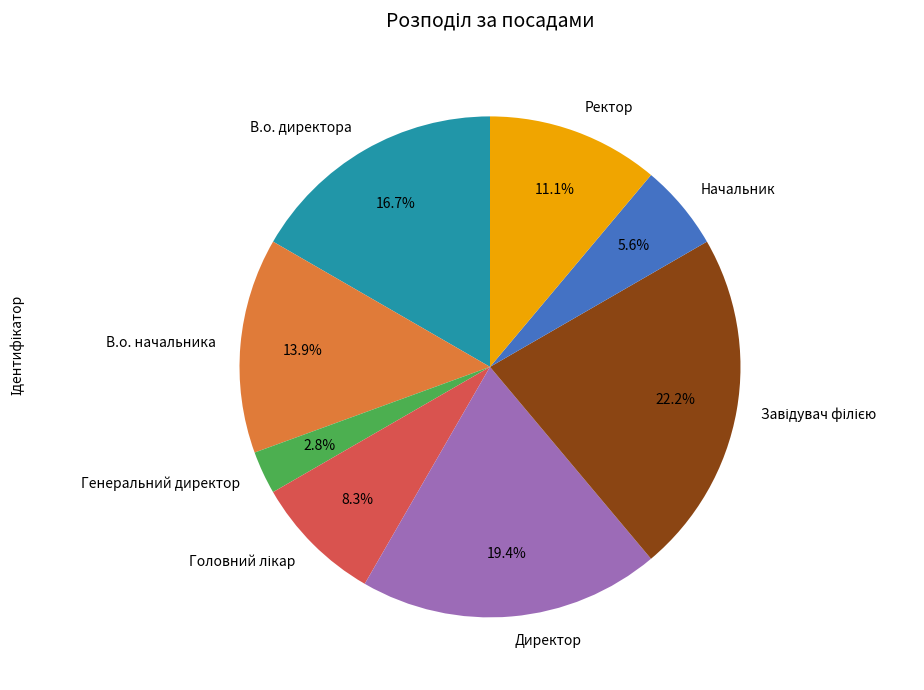

Which slice is the smallest?

Генеральний директор